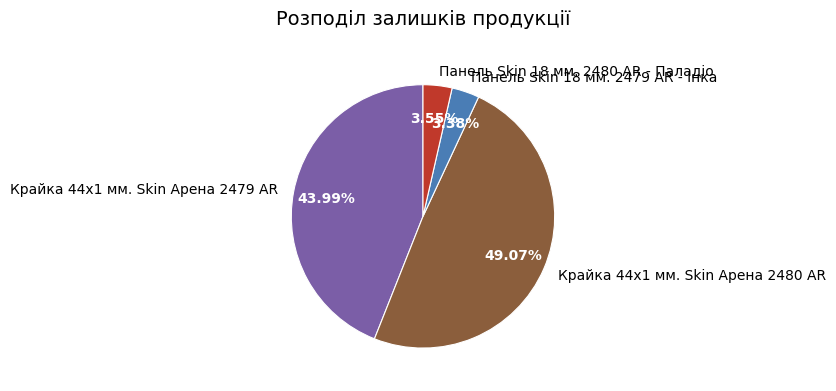

What percentage is the Панель Skin 18 мм. 2480 AR - Паладіо slice, to the nearest percent?

4%